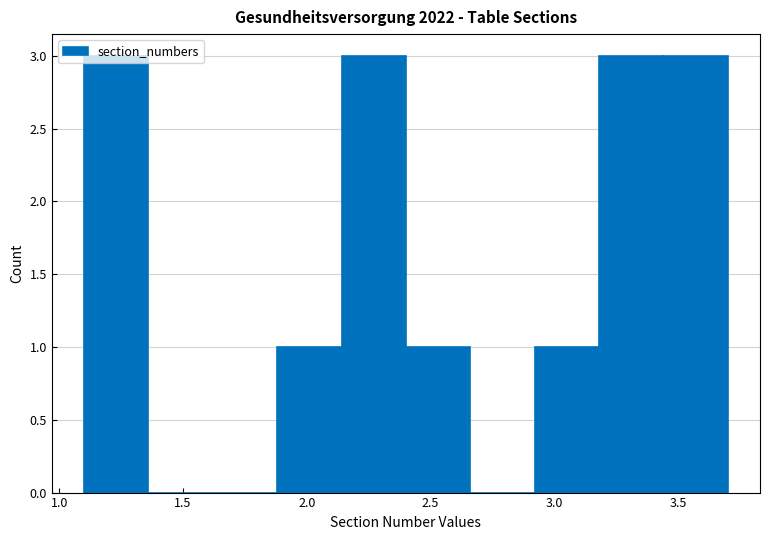

How tall is the bar that spans 2.40 to 2.66 on the x-axis? Neither the bar edges nor the heights are printed on the chart, so give them approximately, as read against the axes.

1